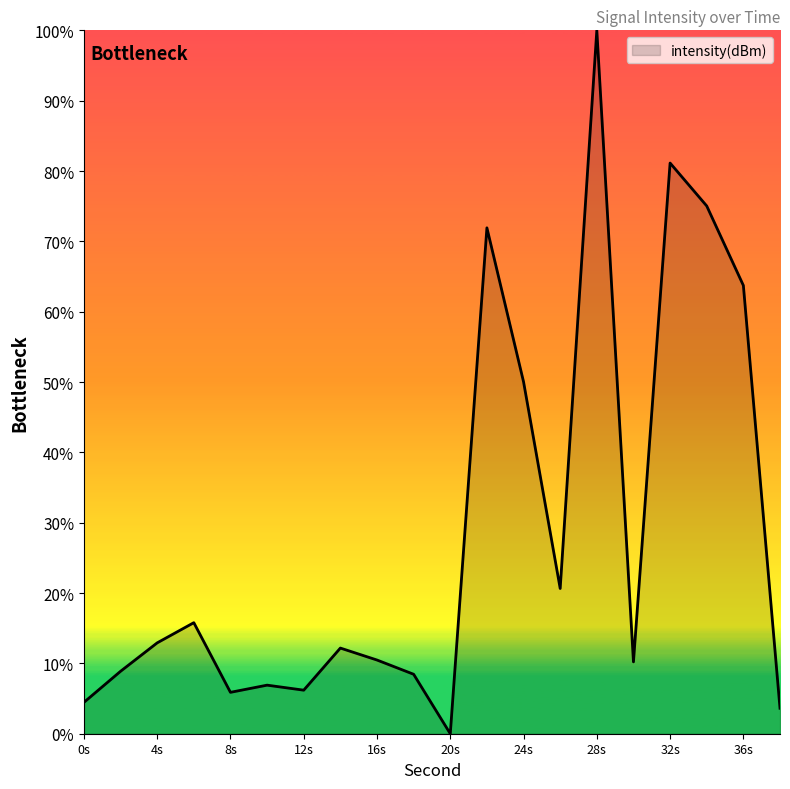

How many positive values are there?

19